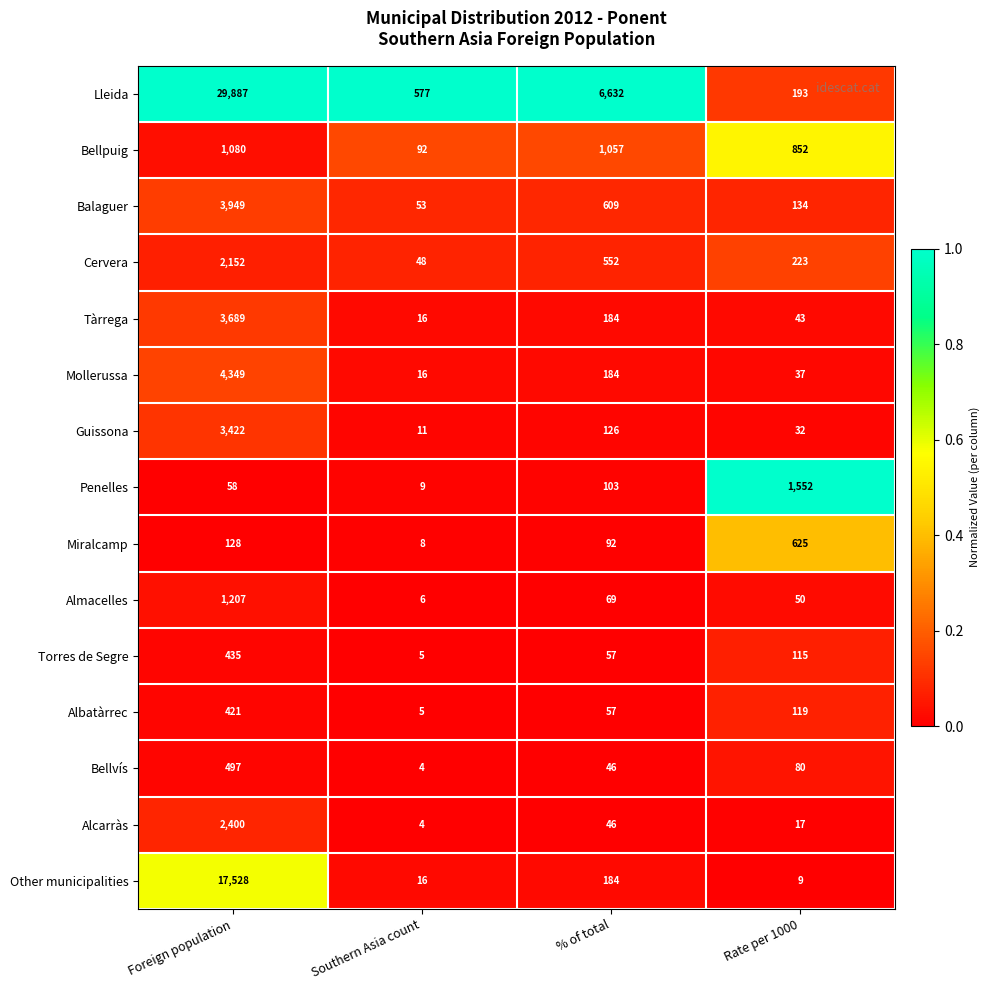

True or false: Alcarràs has a value of 10 at % of total.

False